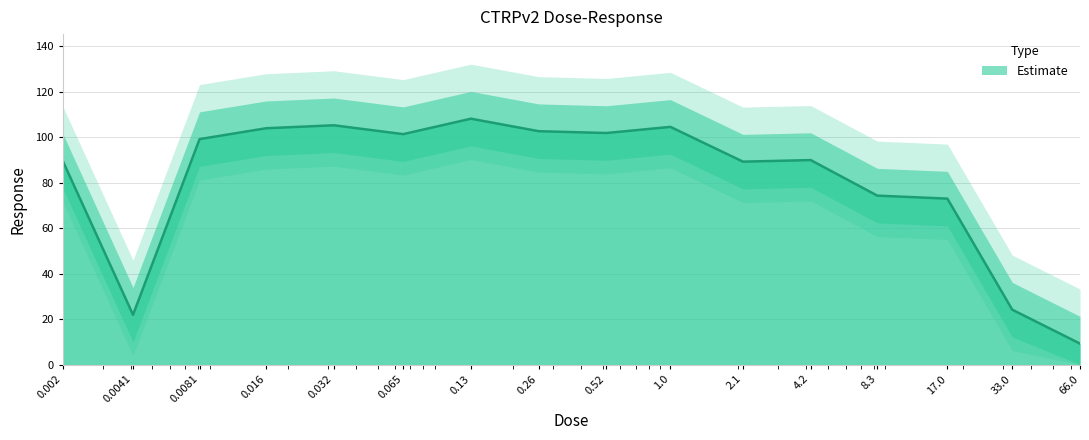

How many points are higher than both their immediate neighbors (excluding endpoints)?

4